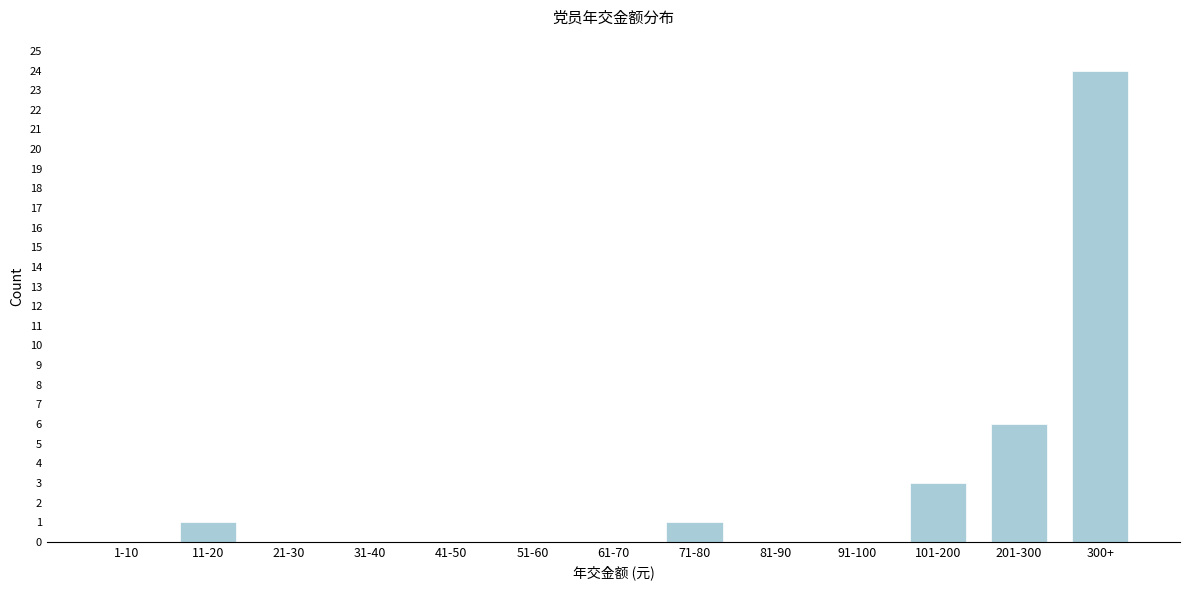

Reading left to right, transcribe all the data shown in this chart.

1-10=0	11-20=1	21-30=0	31-40=0	41-50=0	51-60=0	61-70=0	71-80=1	81-90=0	91-100=0	101-200=3	201-300=6	300+=24